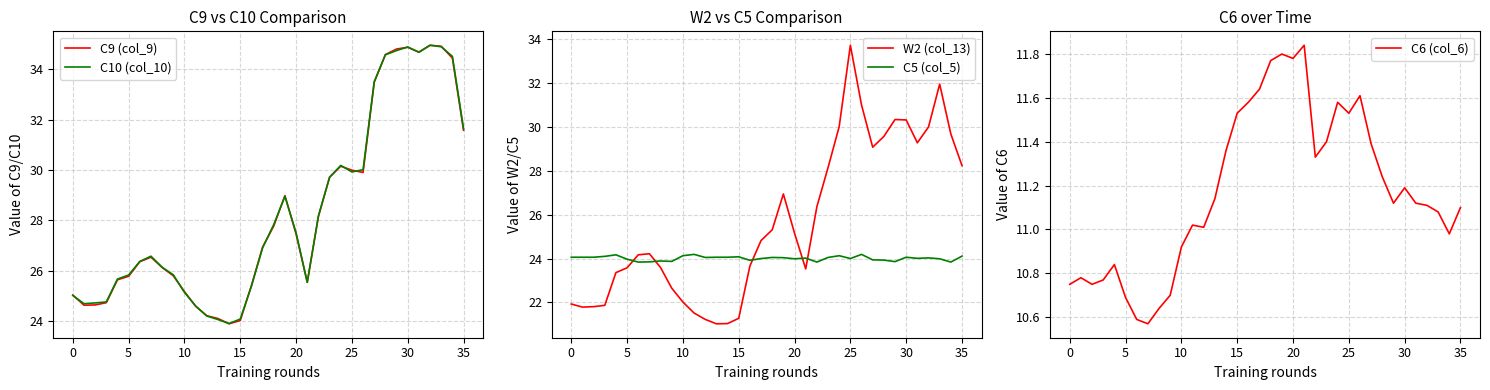

List the series in order of their peak value, highest first.

C9 (col_9), C10 (col_10), W2 (col_13), C5 (col_5), C6 (col_6)